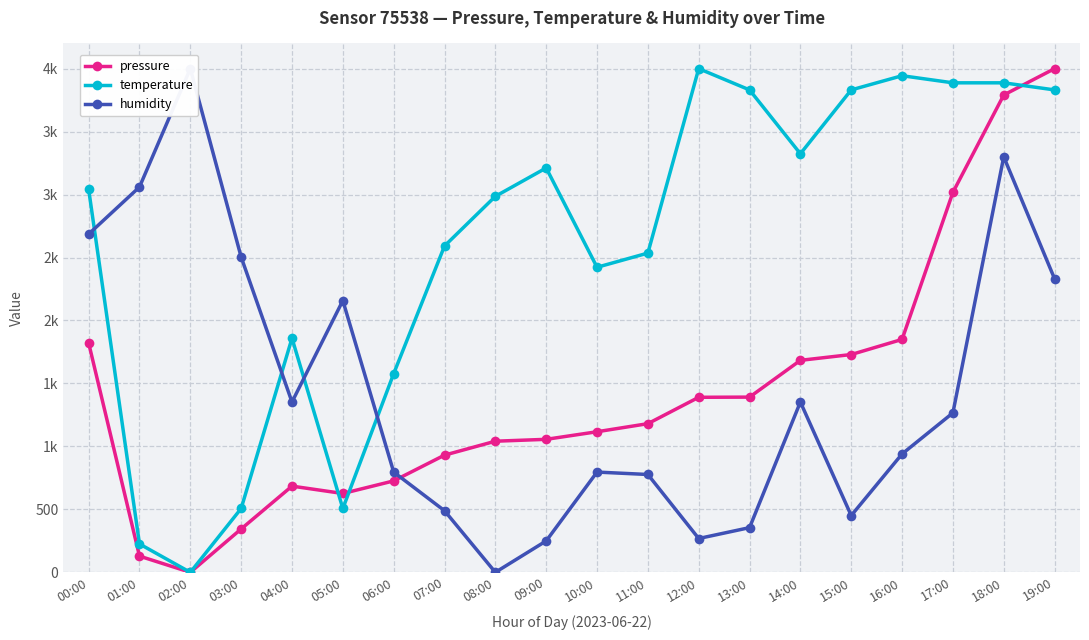

What position from the right is 05:00?

15